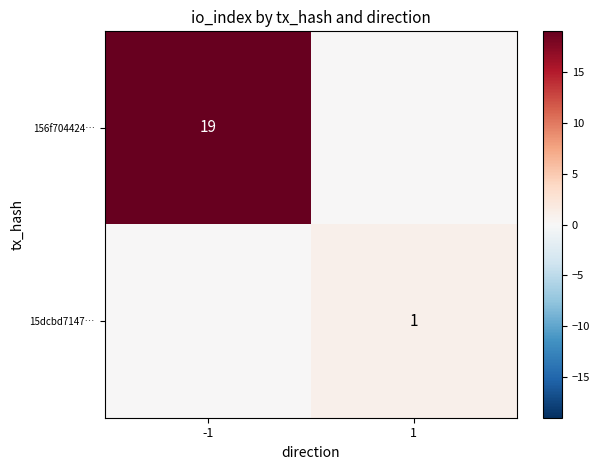

Is it true that 15dcbd7147… equals 1 at 1?

True